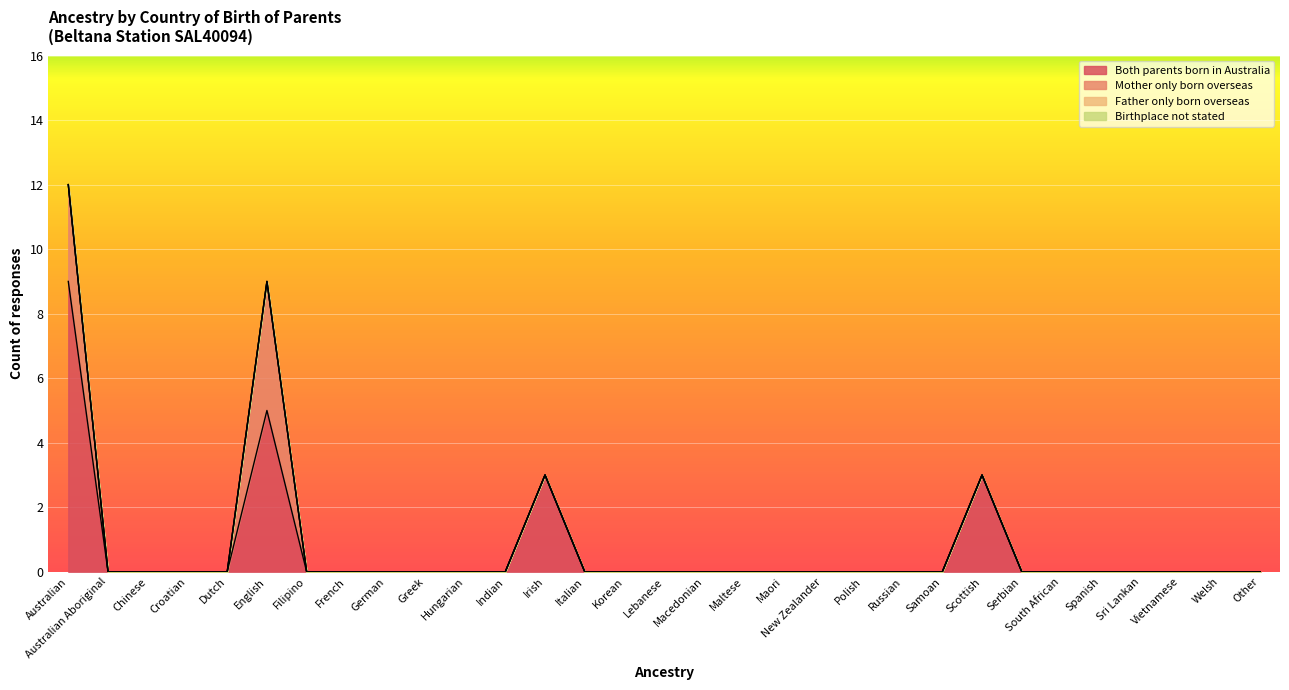

True or false: Both parents born in Australia and Father only born overseas cross at least once.

False